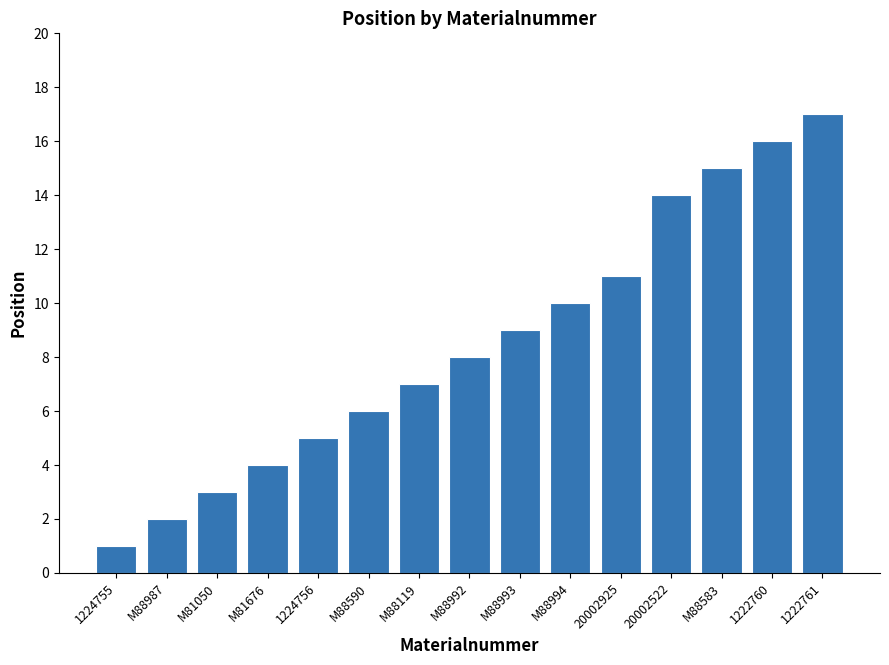

What is the value of the 10th bar from the left?

10